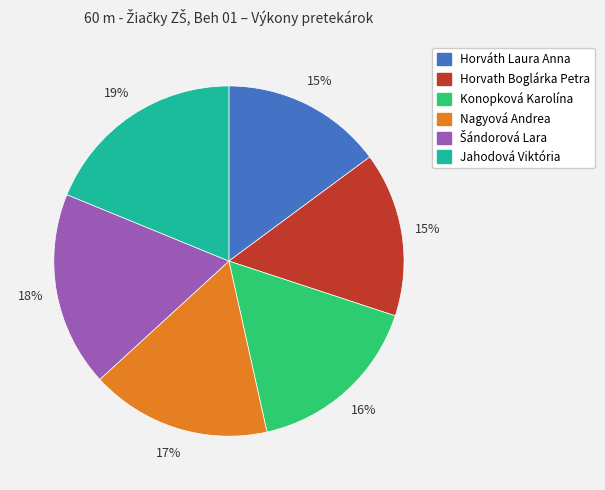

Which slice is the largest?

Jahodová Viktória